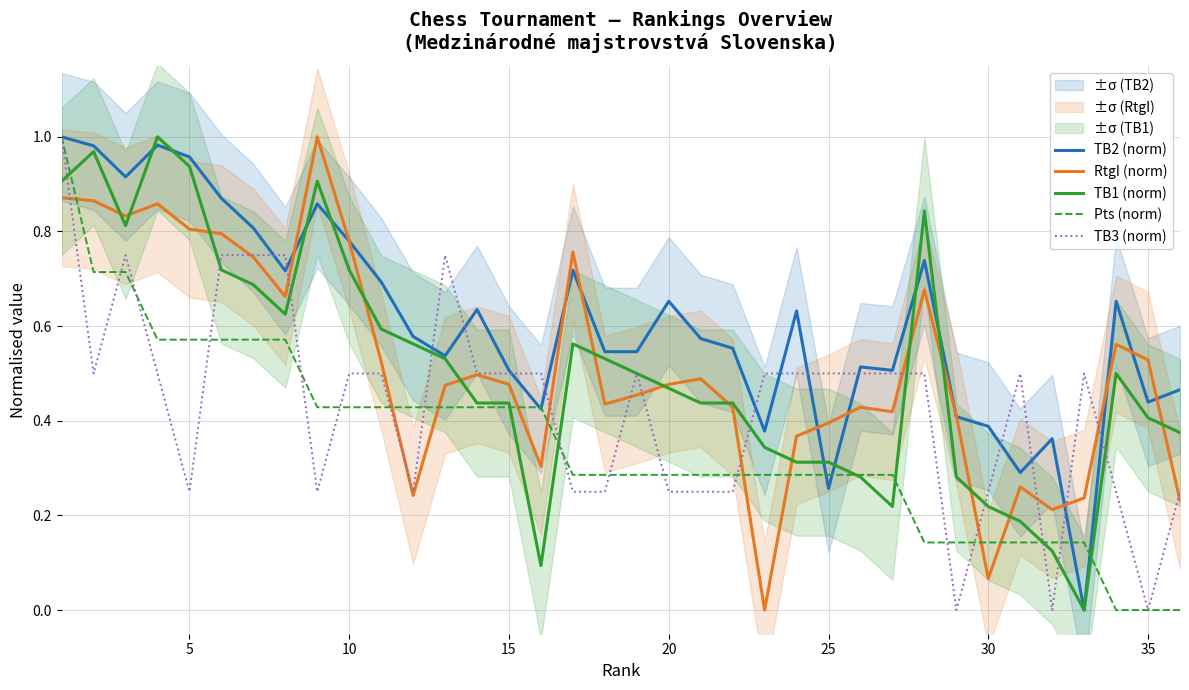

True or false: RtgI (norm) has more than 0 interior local peaks.

True